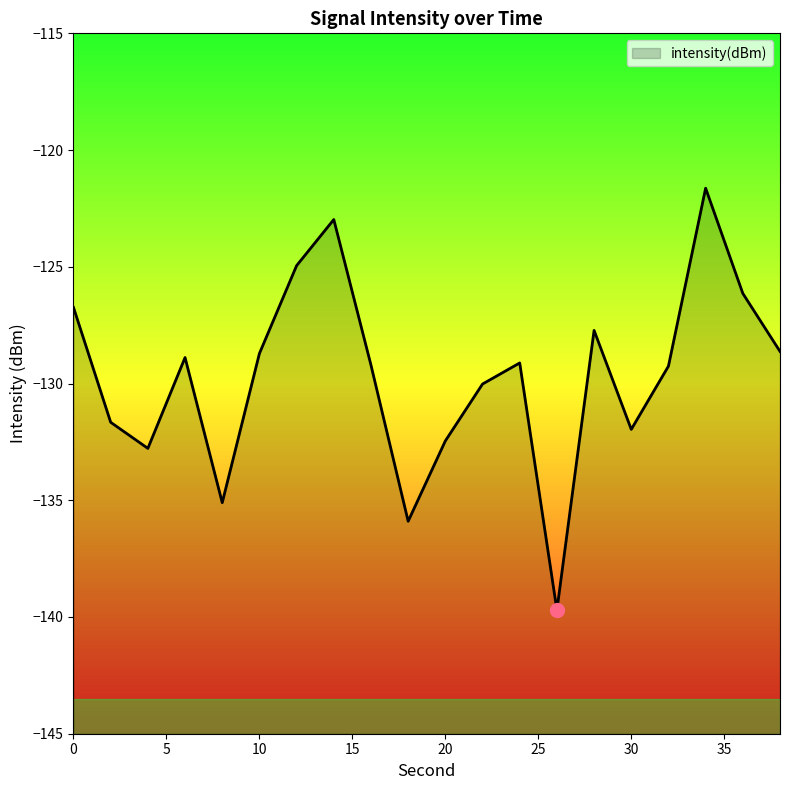

How many points are higher than both their immediate neighbors (excluding endpoints)?

5